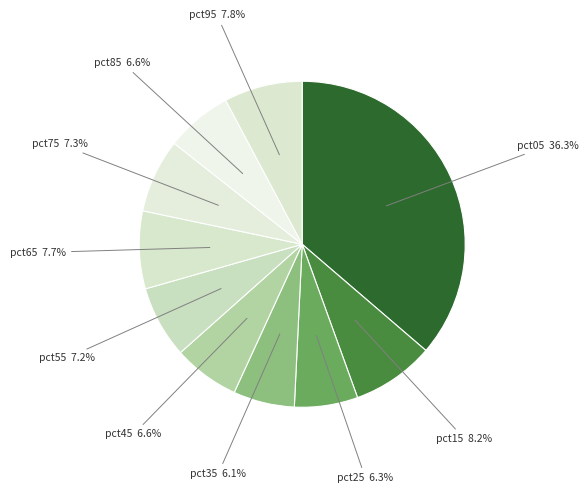

How many slices are in this pie chart?

10